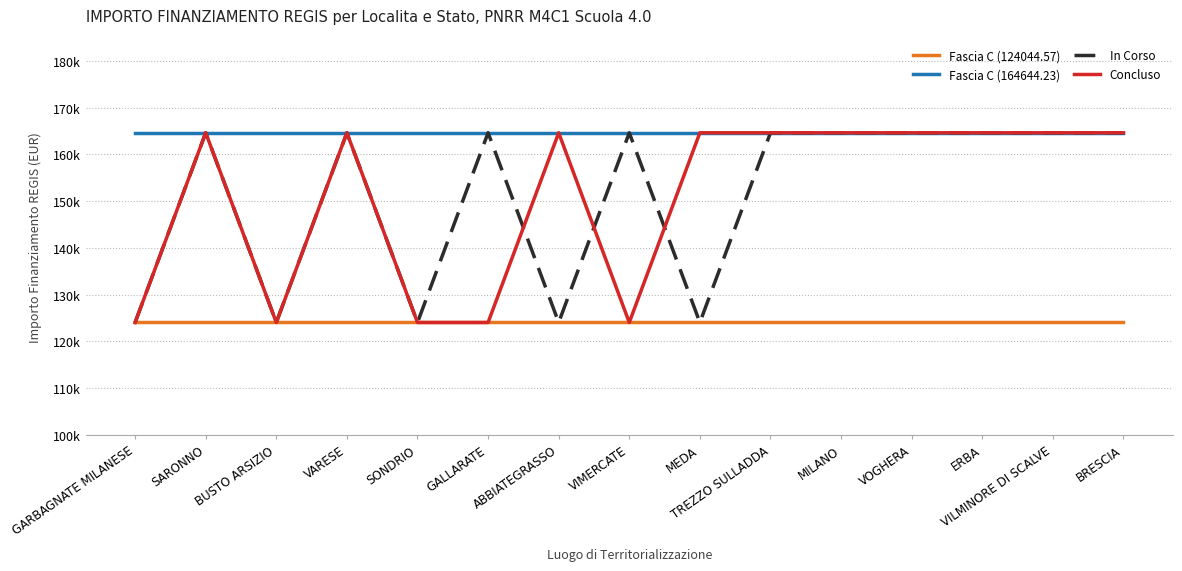

In In Corso, how many points are higher than both neighbors (excluding endpoints)?

4